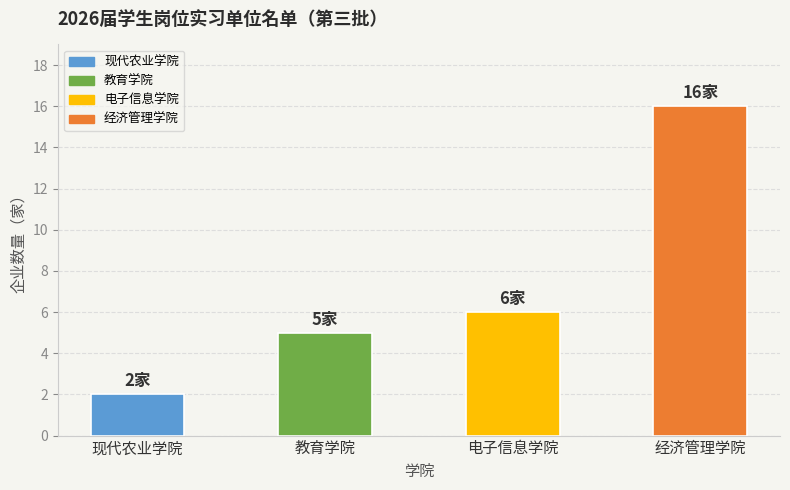

What position from the left is 教育学院?

2